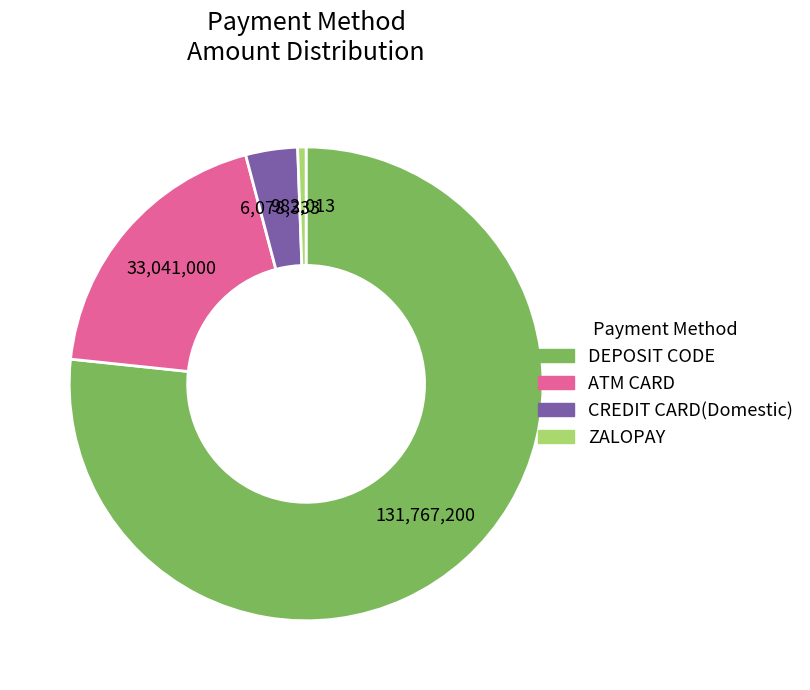

Do CREDIT CARD(Domestic) and ZALOPAY together represent more than half of the pie?

No